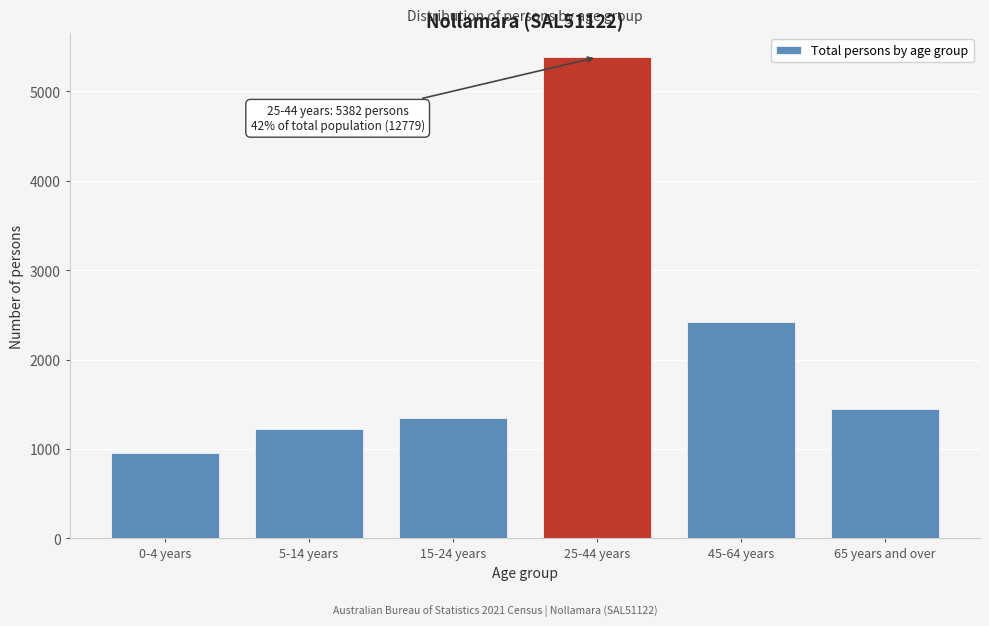

Reading right to left, extract all data points from this chart.

65 years and over=1453	45-64 years=2423	25-44 years=5382	15-24 years=1345	5-14 years=1220	0-4 years=959